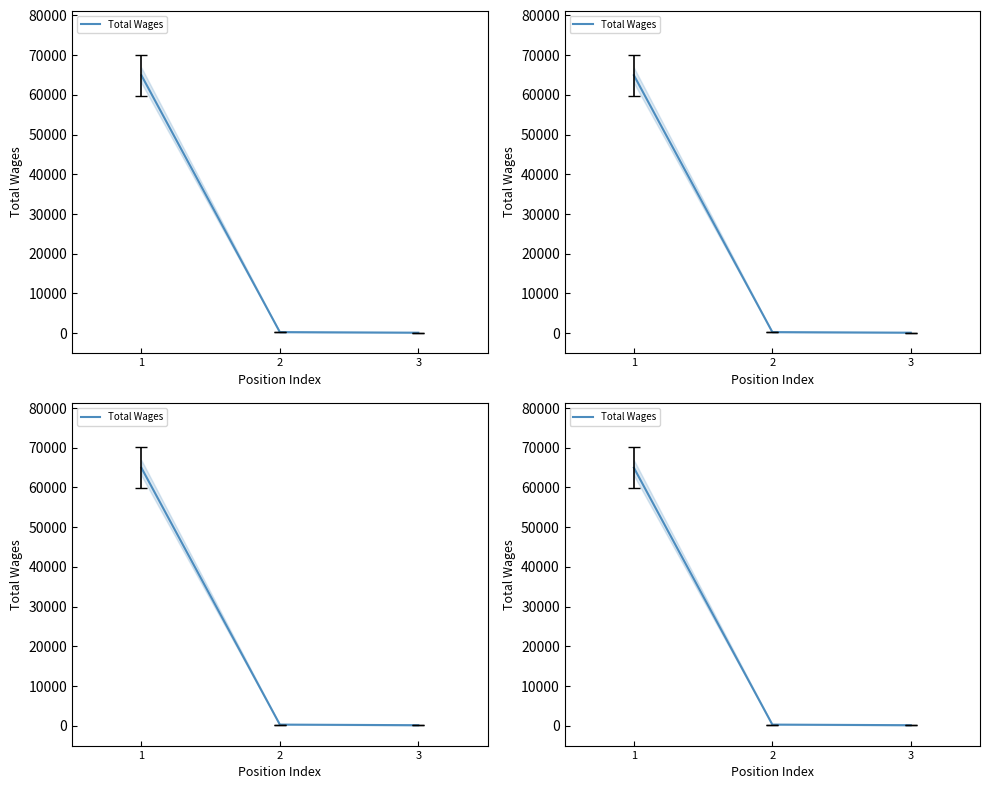

What is the value of the 1st point from the left?

64912.3